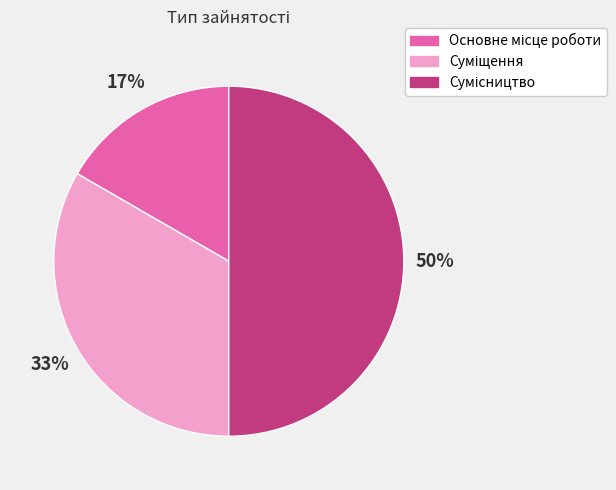

To the nearest percent, what is the average slice percentage?

33%